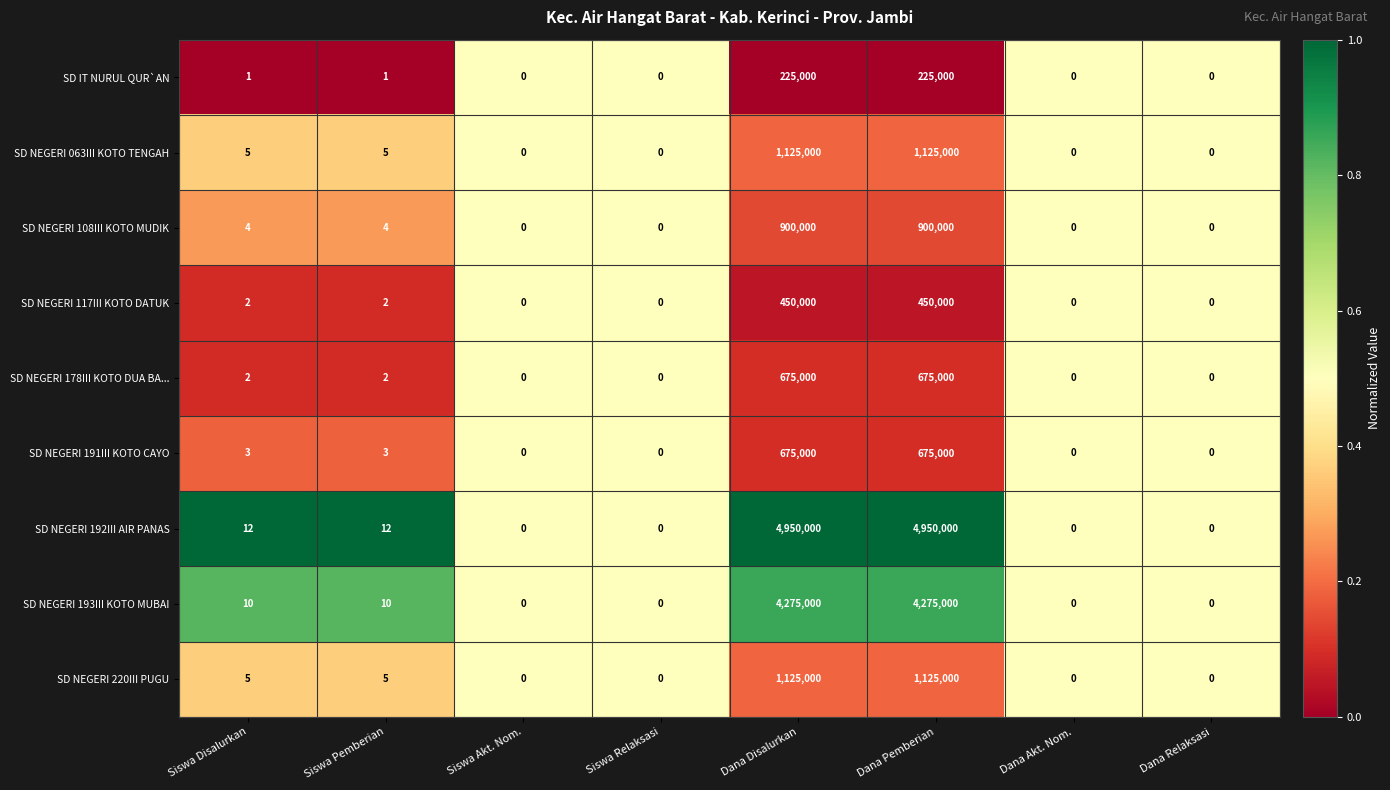

What is the greatest value displayed?

4950000